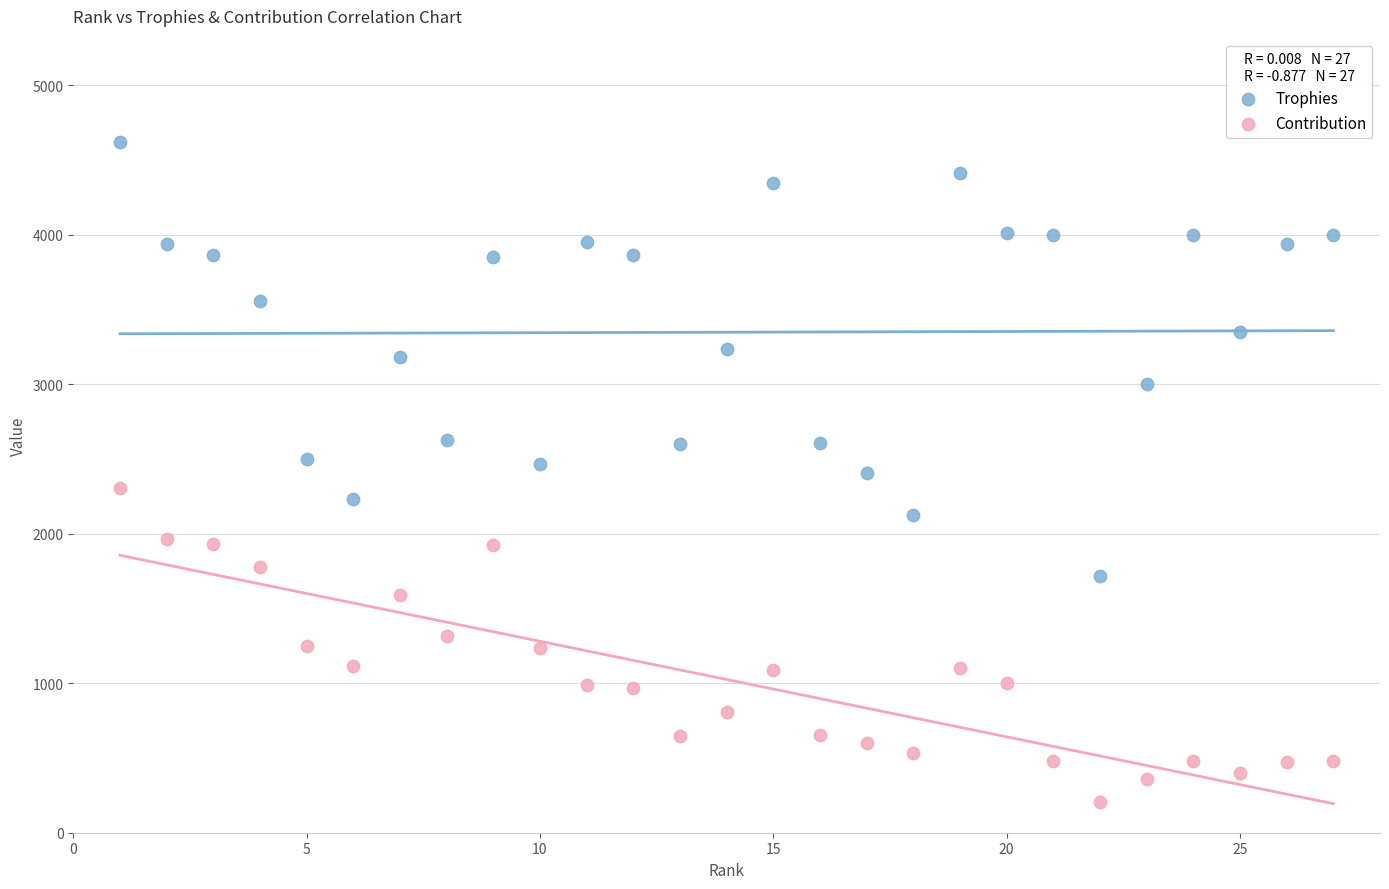

Across all data points, what is the range of X values (max minus min)?

26